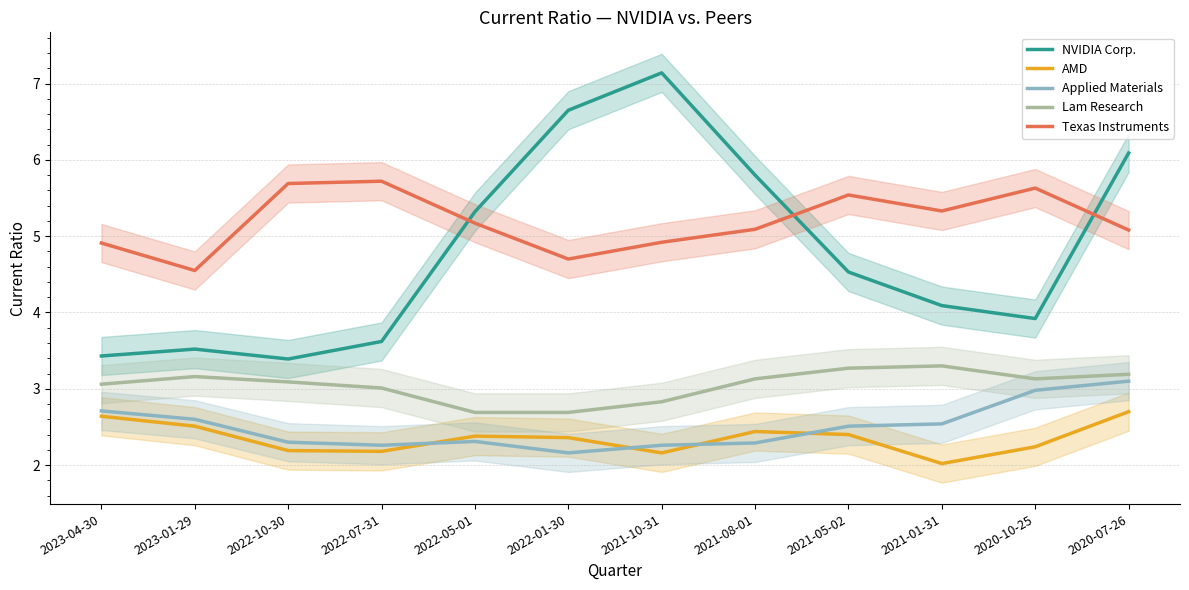

What is the difference between the second highest and minimum values in the NVIDIA Corp. series?

3.3